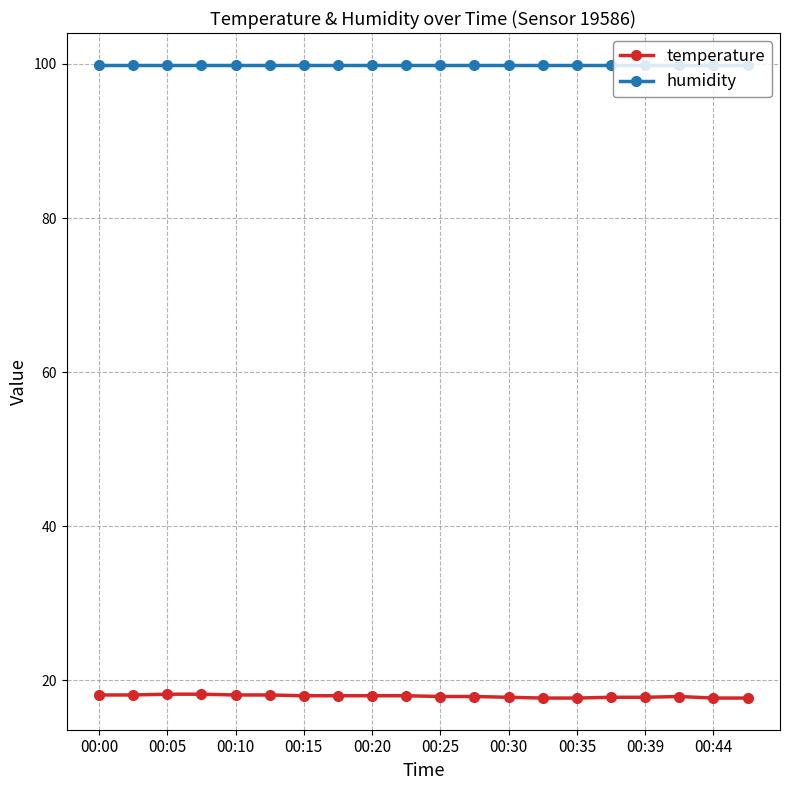

List the series in order of their peak value, highest first.

humidity, temperature